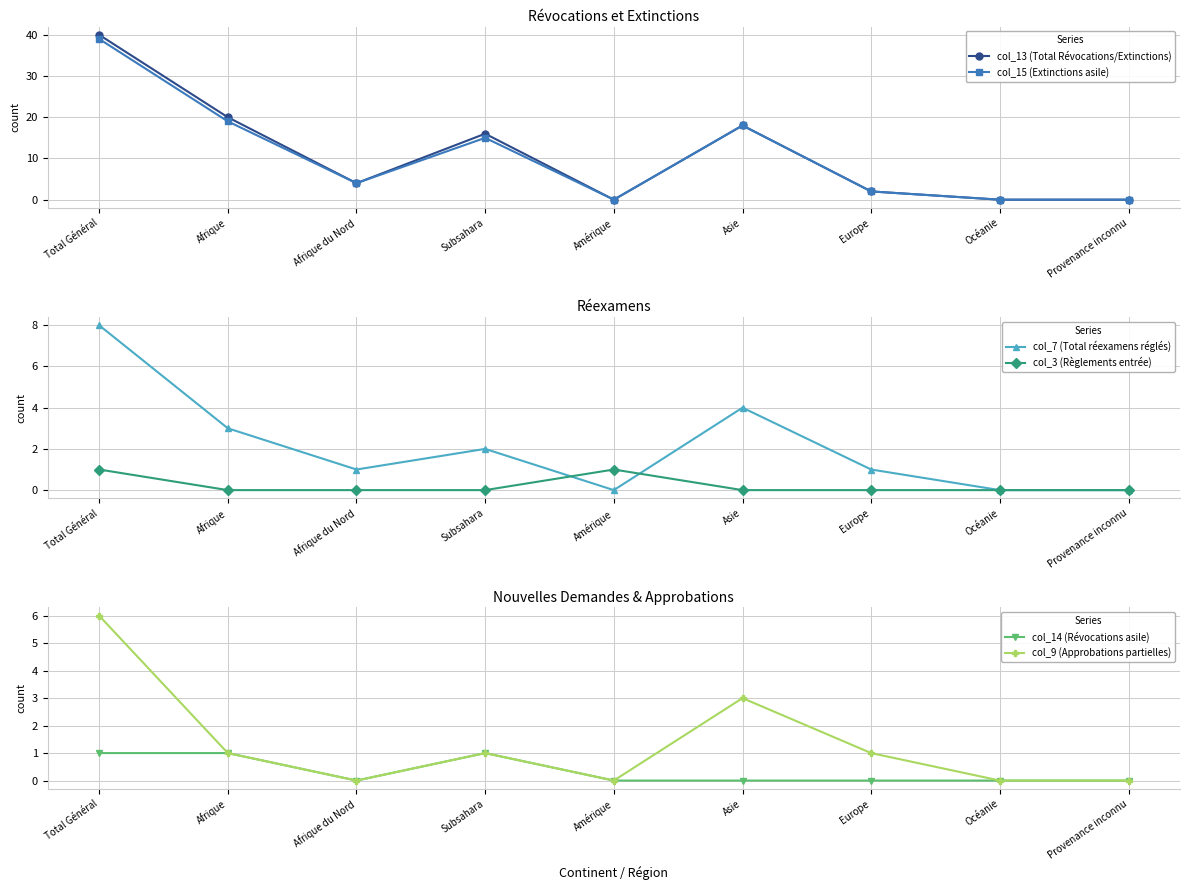

At which category does col_3 (Règlements entrée) reach its first local peak?

Amérique